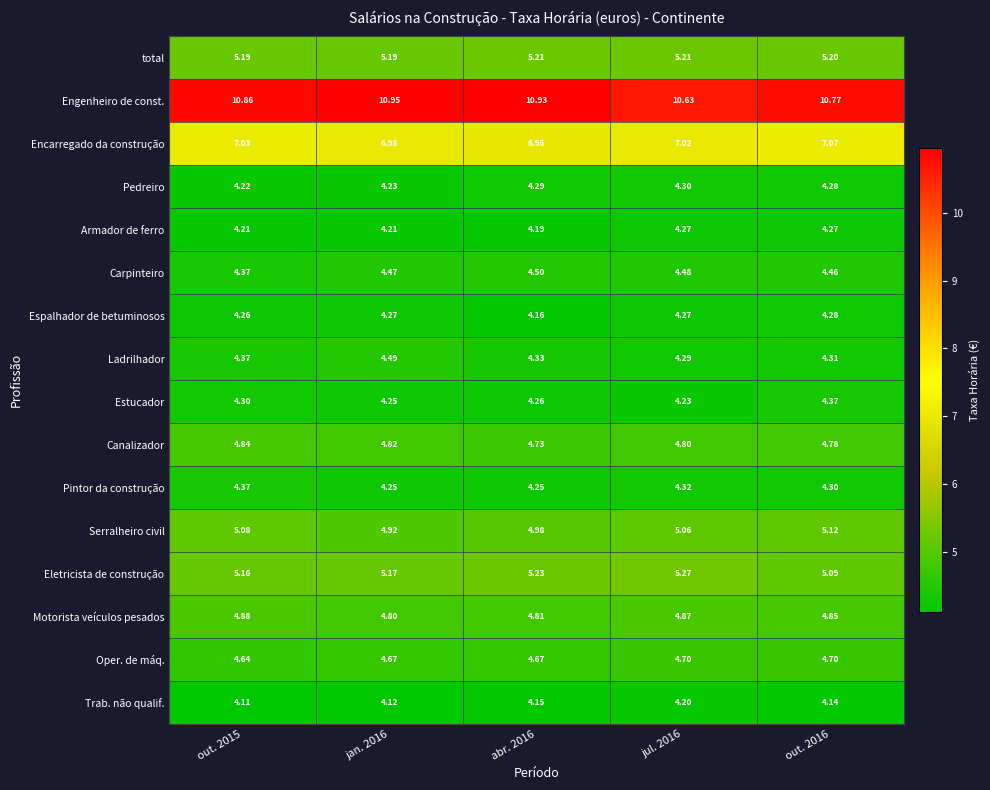

Which series has the widest spread of values?

Engenheiro de const.